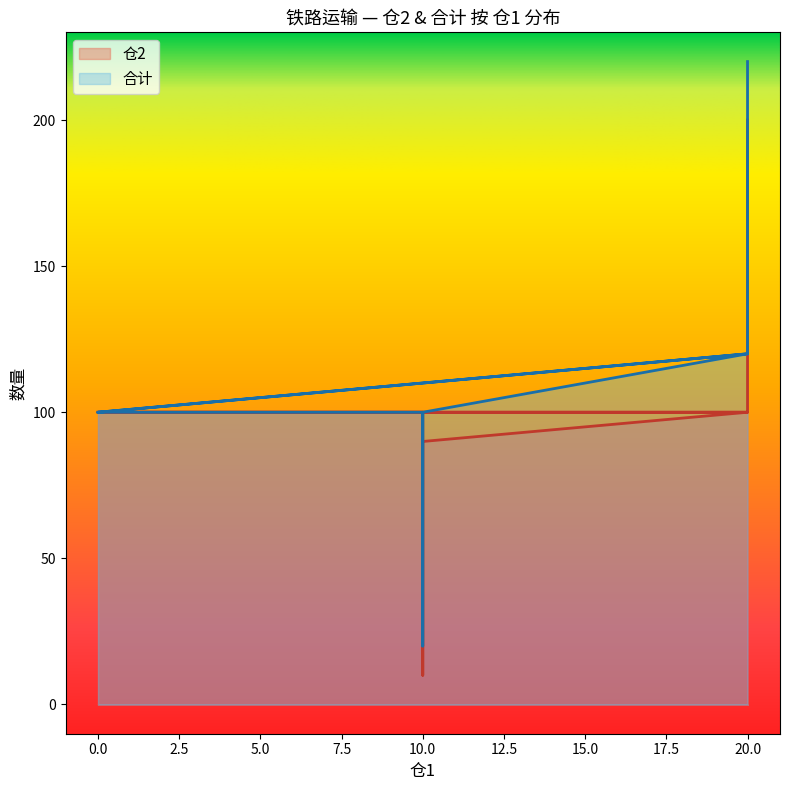

True or false: 合计 has a value of 62 at 0.

False